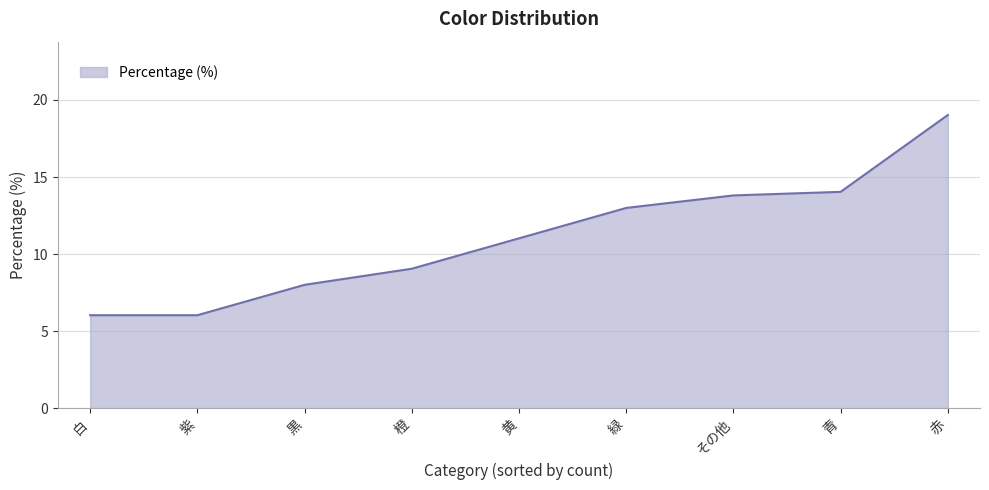

Count the number of values greater than 11.

5